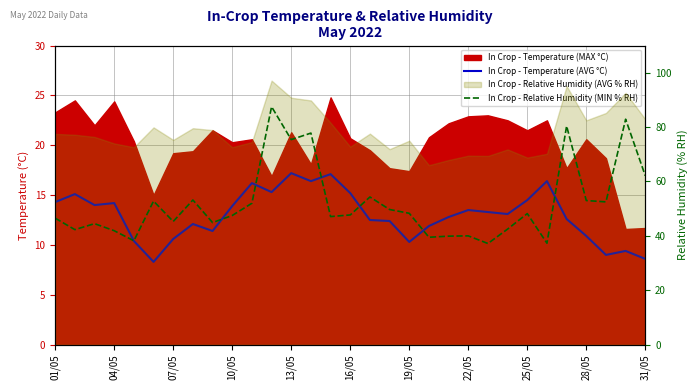

How many values in the In Crop - Temperature (AVG °C) series are below 13?

15